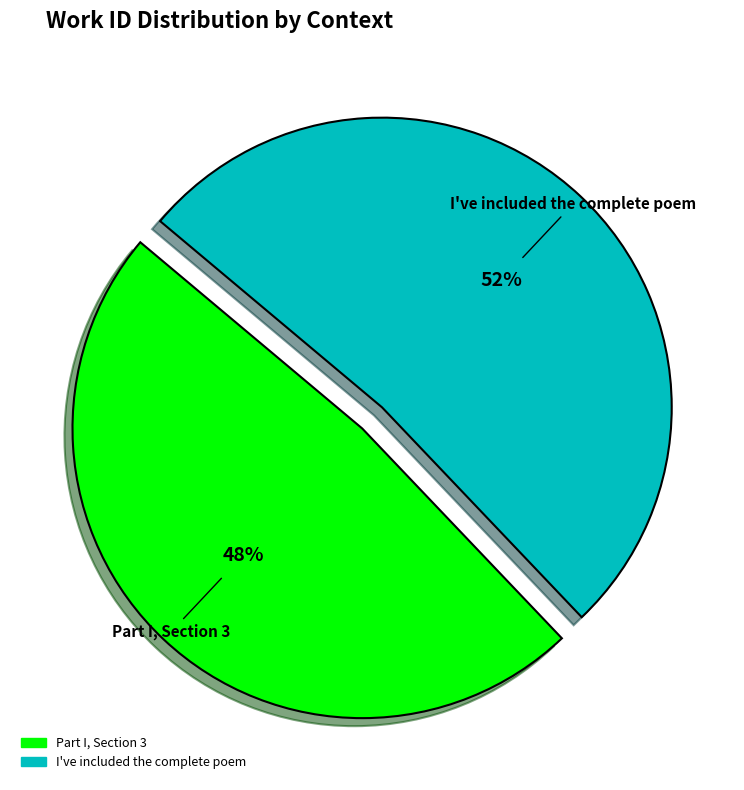

Combined, do Part I, Section 3 and I've included the complete poem account for over 50%?

Yes